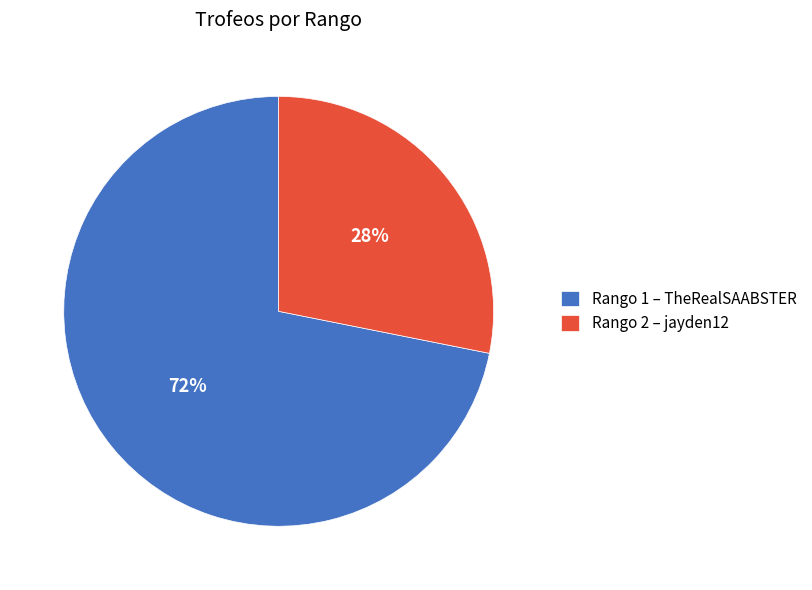

Is there any slice that represents more than half of the pie?

Yes